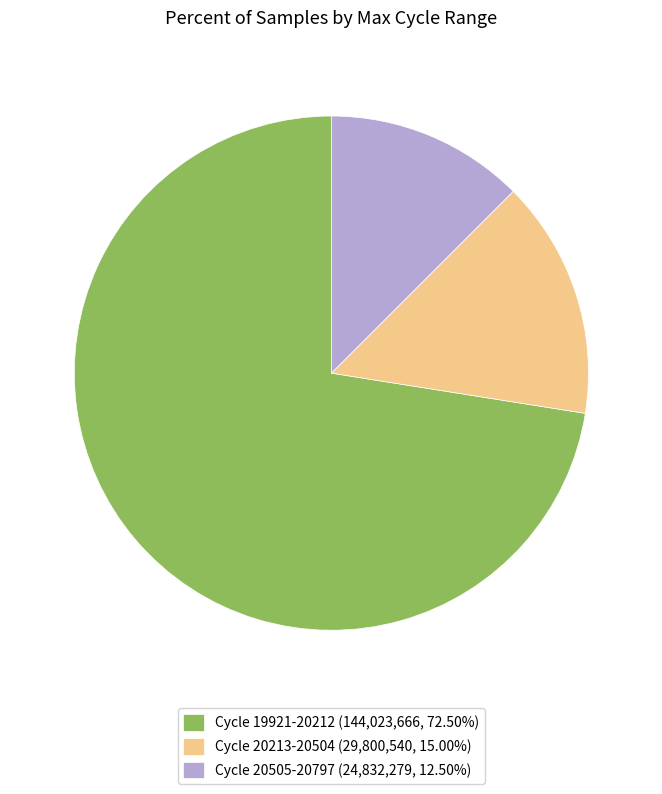

Is there any slice that represents more than half of the pie?

Yes